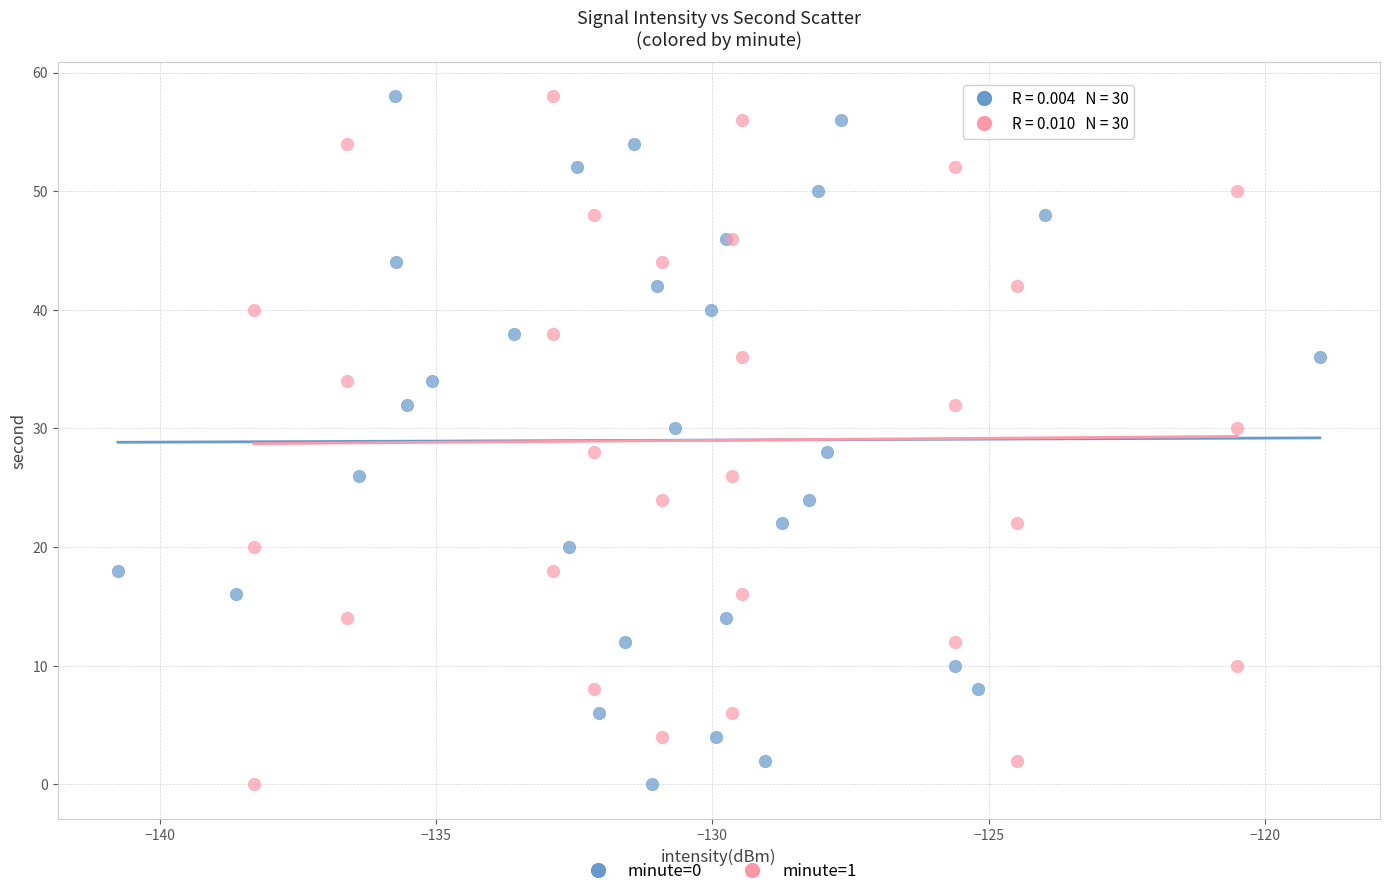

What are all the series names shown in the legend?

minute=0, minute=1